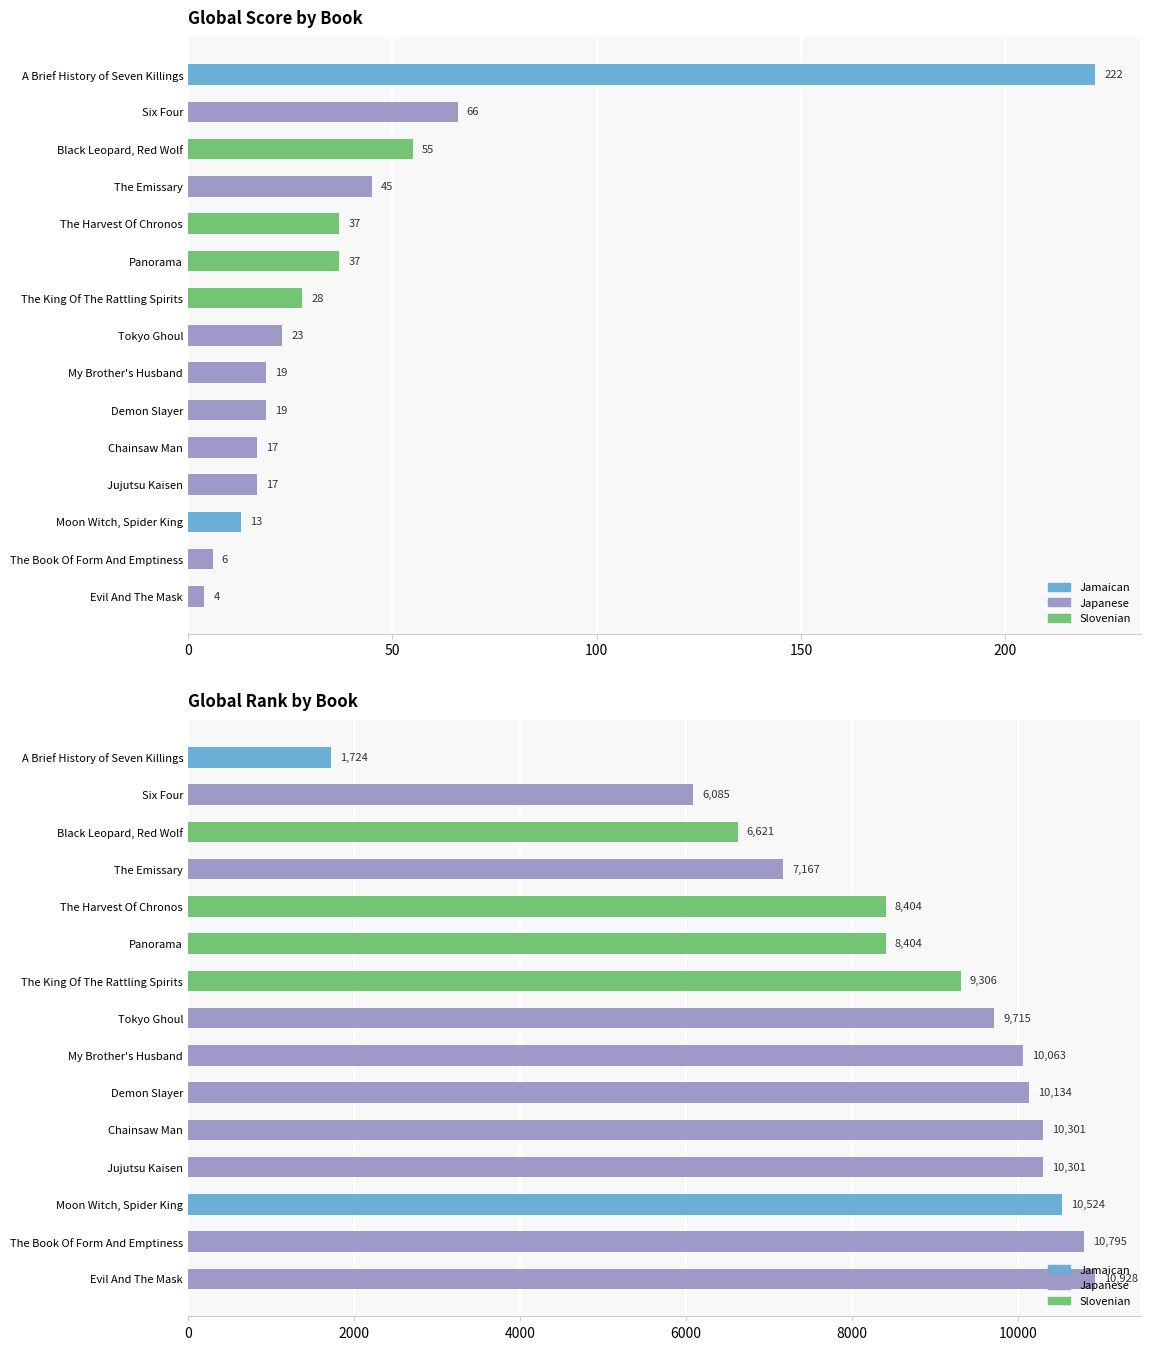

How many data points does each series have?

15